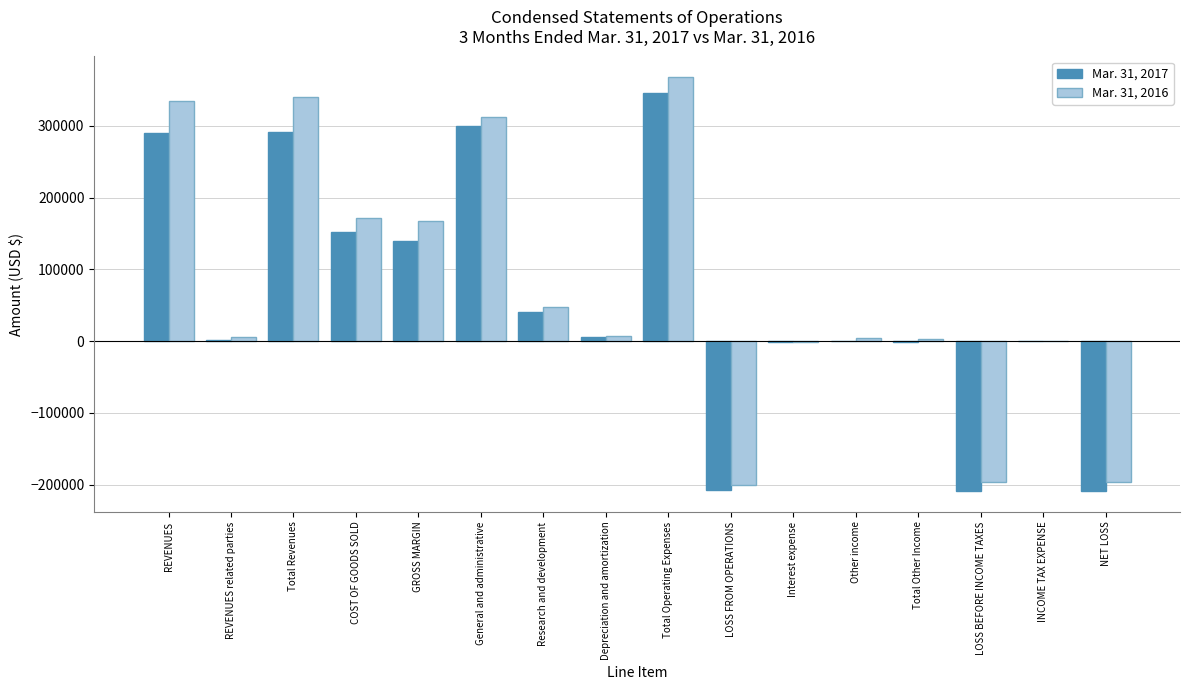

What is the greatest value displayed?

367689